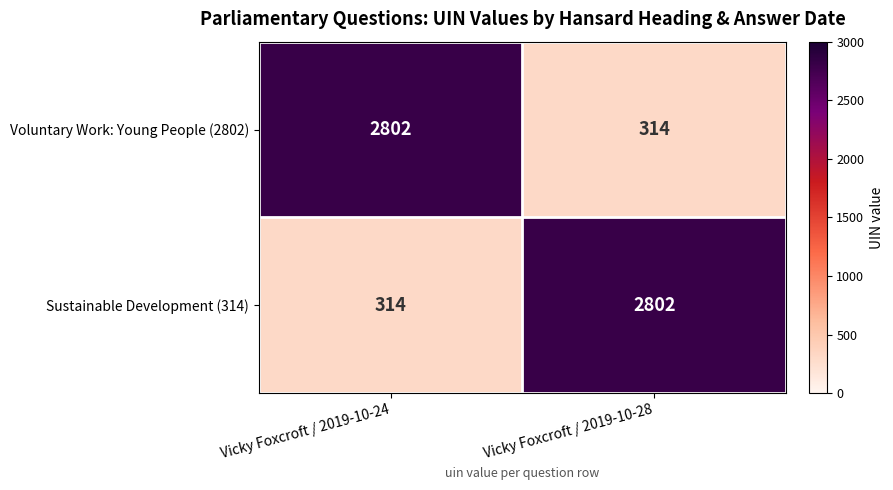

The Sustainable Development (314) series shows 2802 at Vicky Foxcroft / 2019-10-28. True or false?

True